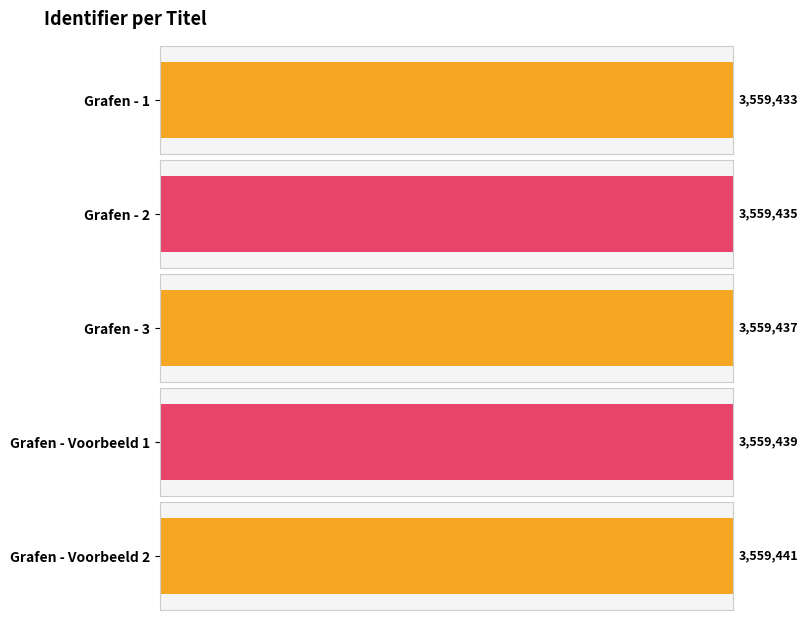

Read the value at Grafen - 2.

3559435